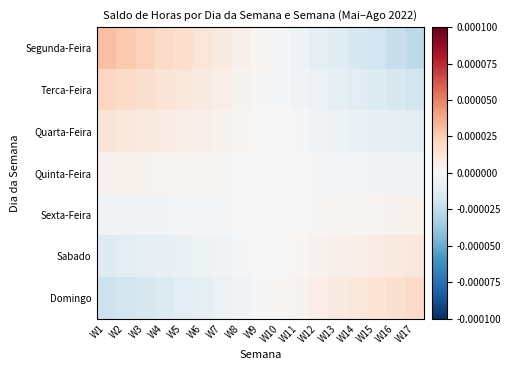

How many series are shown in this chart?

7